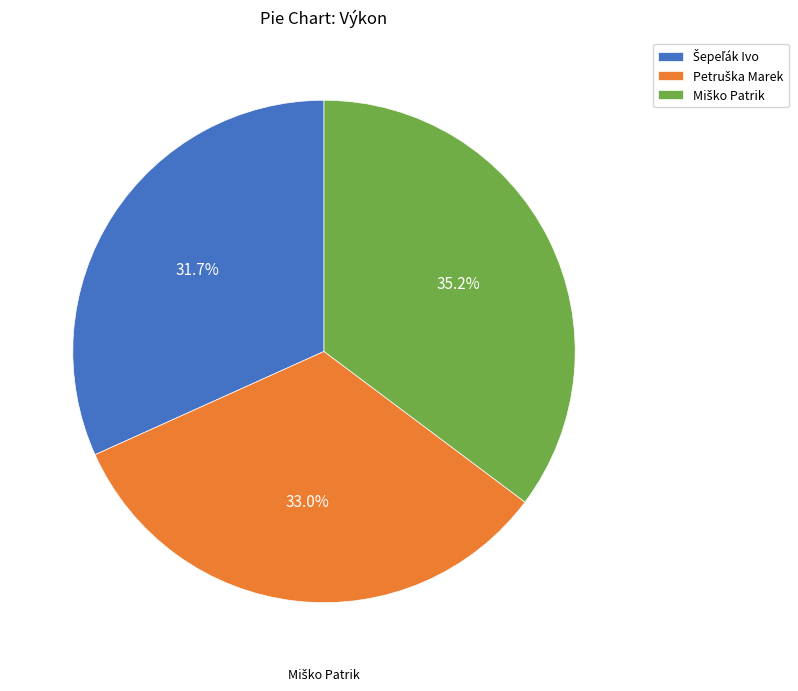

Is there any slice that represents more than half of the pie?

No